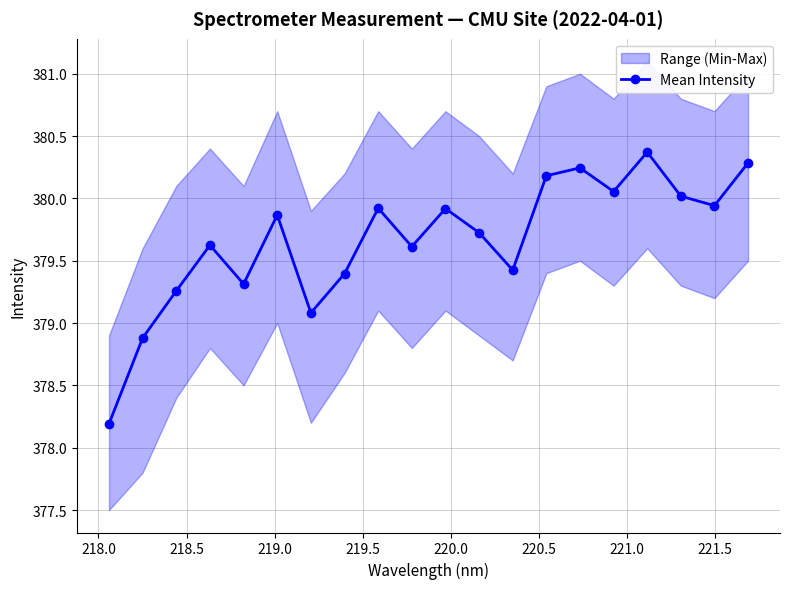

Reading left to right, transcribe all the data shown in this chart.

378.2	378.9	379.3	379.6	379.3	379.9	379.1	379.4	379.9	379.6	379.9	379.7	379.4	380.2	380.2	380.1	380.4	380.0	379.9	380.3